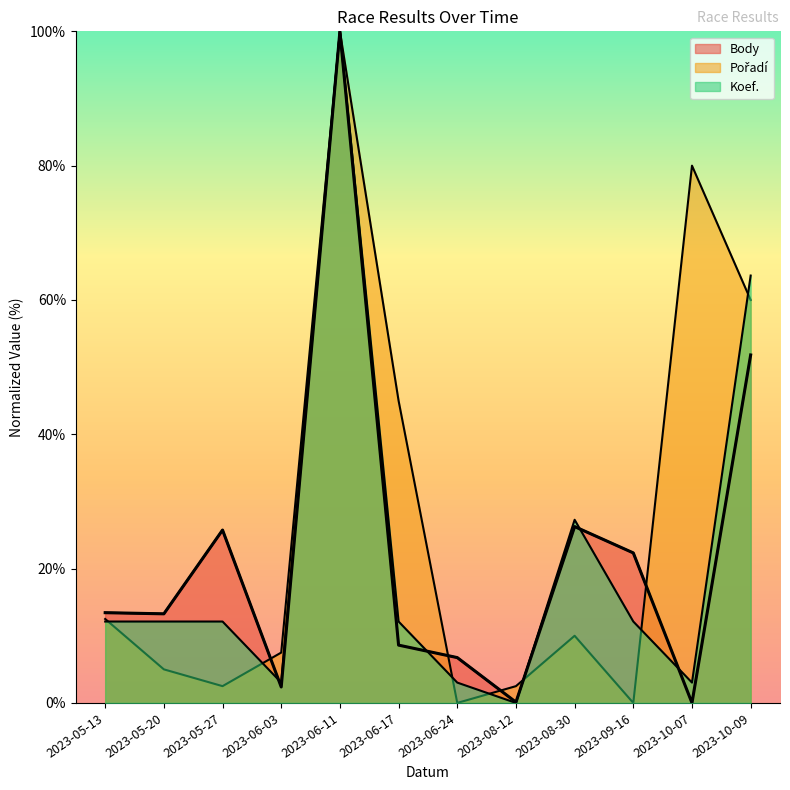

Which series has the largest range (max minus min)?

Body